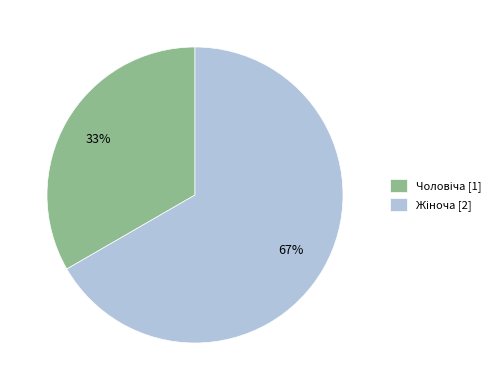

To the nearest percent, what is the average slice percentage?

50%